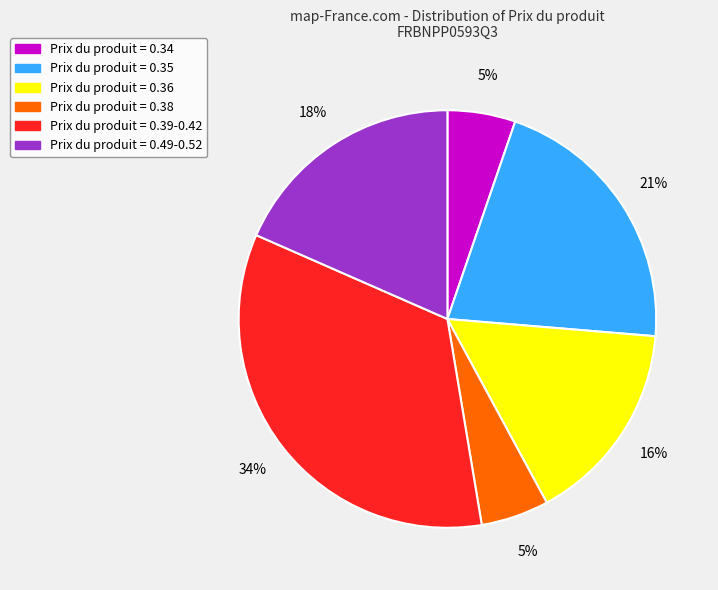

Does any single category account for the majority?

No